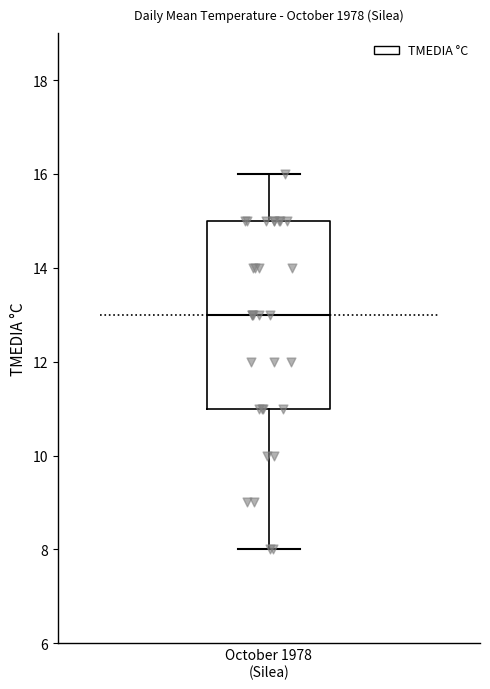

Read this box plot against the y-axis: the position of the median line, the range covered by the box, and the ends of both whiskers. The values are not printed on the chart, so give them approximately, as read against the axis.

median 13, box 11 to 15, whiskers 8 to 16